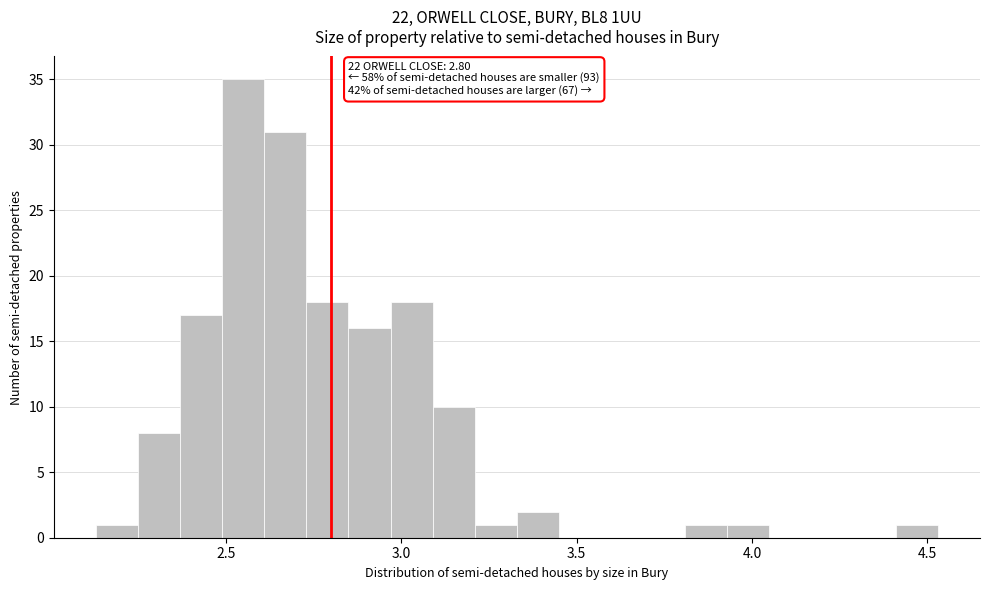

Read against the x-axis, roughly where is the centre of the tallest bar?

2.55